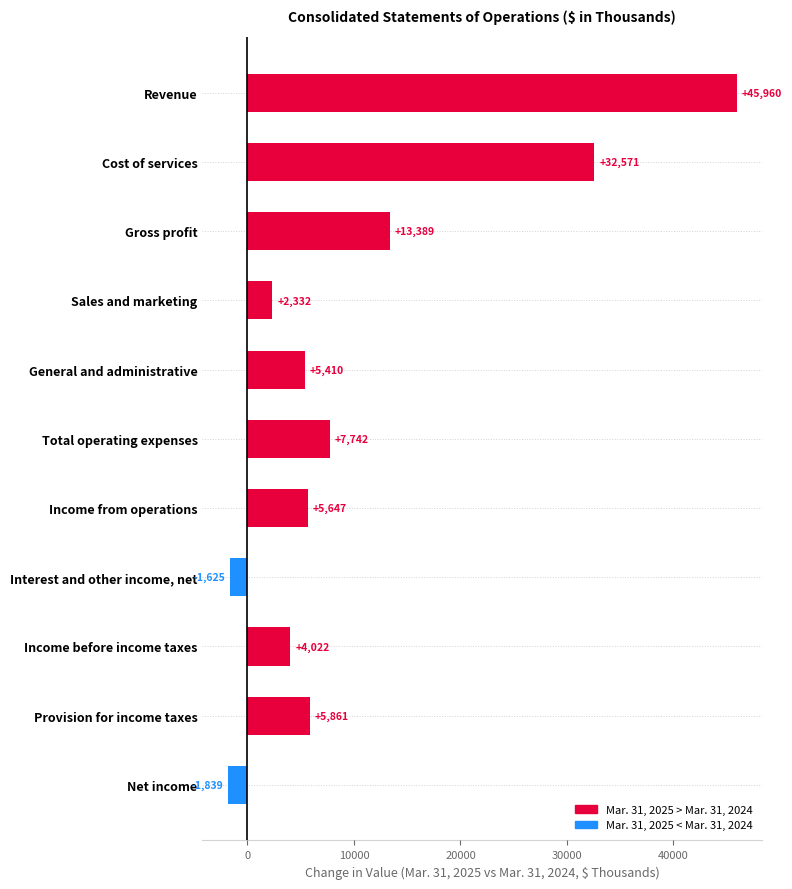

How many data points does each series have?

11